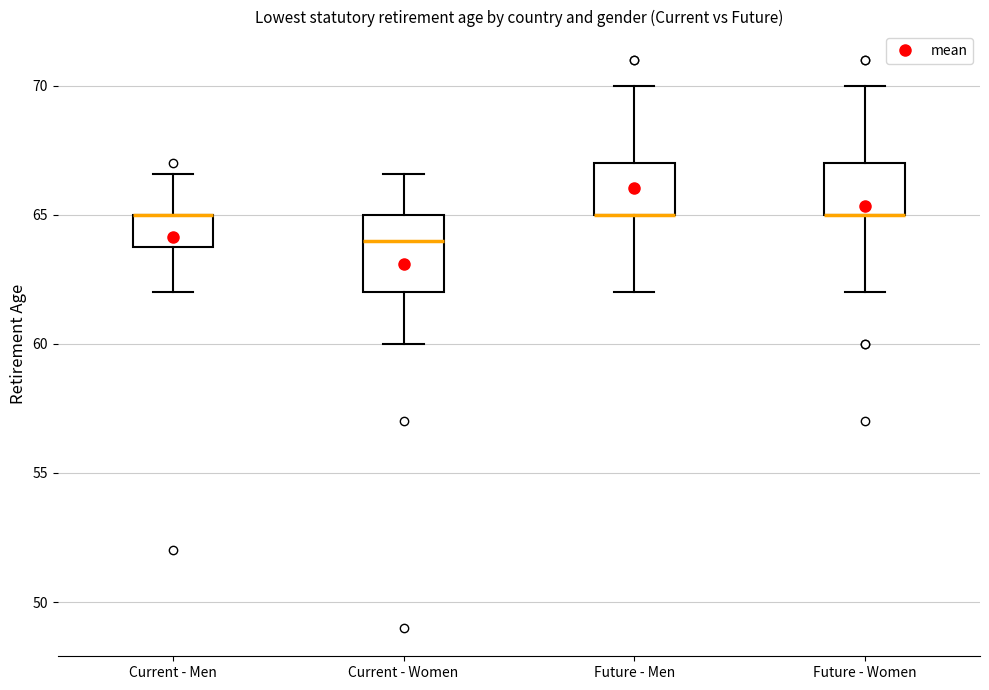

Reading left to right, transcribe this box plot: for each box, give where its median line is, the range the box spans, and where its two whiskers end, as read against the y-axis. The values are not printed on the chart, so give them approximately, as read against the axis.

Current - Men: median 65.0 (drawn on the box's upper edge), box 64.0 to 65.0, whiskers 62.0 to 66.5
Current - Women: median 64.0, box 62.0 to 65.0, whiskers 60.0 to 66.5
Future - Men: median 65.0 (drawn on the box's lower edge), box 65.0 to 67.0, whiskers 62.0 to 70.0
Future - Women: median 65.0 (drawn on the box's lower edge), box 65.0 to 67.0, whiskers 62.0 to 70.0